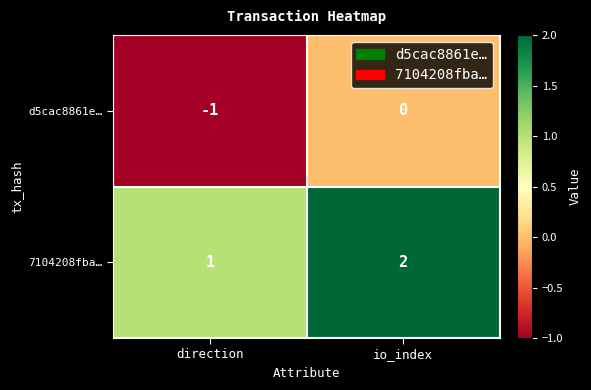

At which category is the sum across all series the highest?

io_index